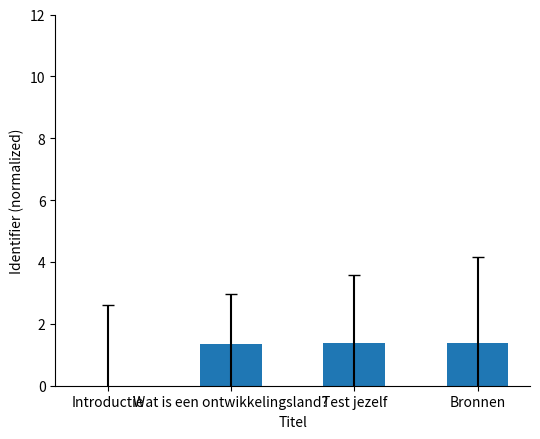

What is the sum of all values?

4.1